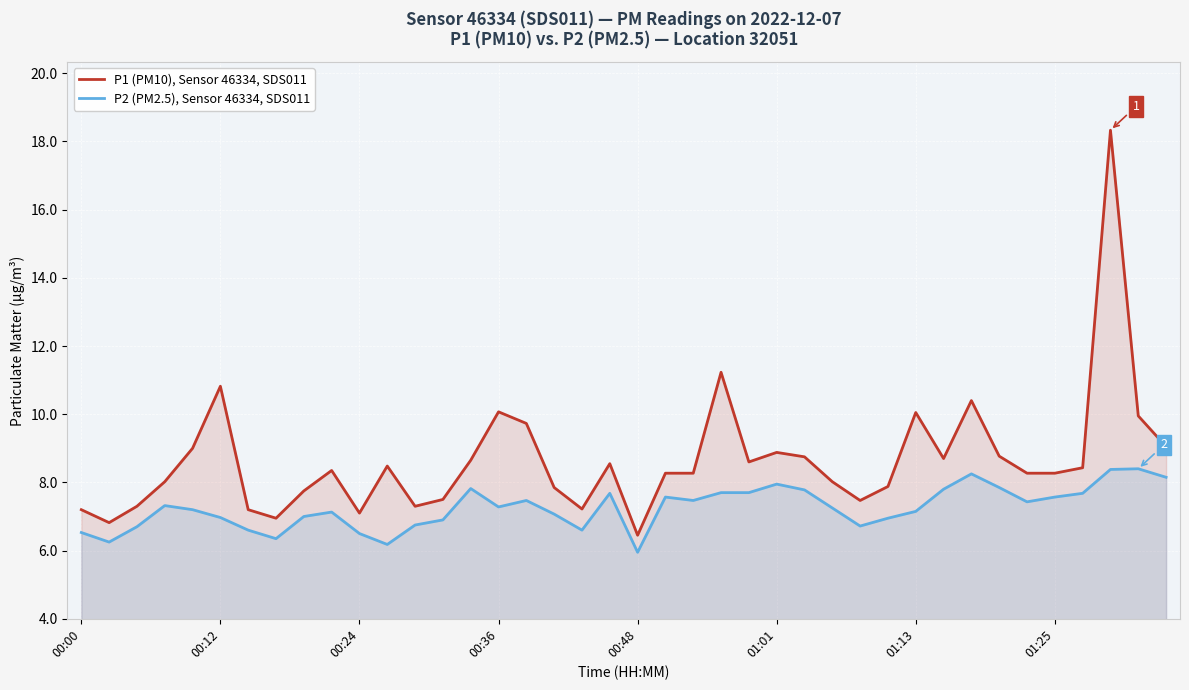

True or false: P2 (PM2.5), Sensor 46334, SDS011 and P1 (PM10), Sensor 46334, SDS011 intersect in this chart.

False